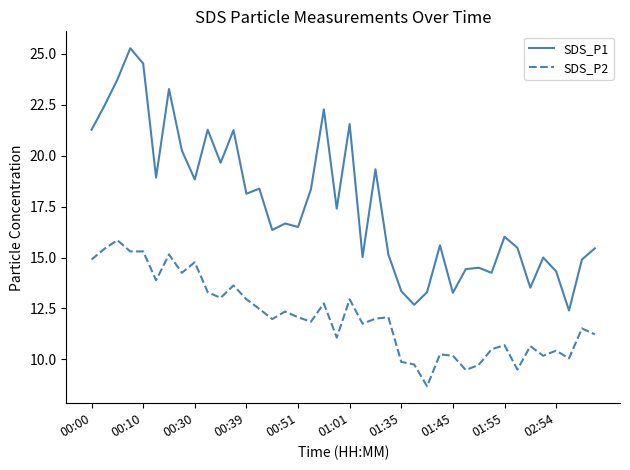

What is the difference between the maximum and second lowest values in the SDS_P2 series?

6.4